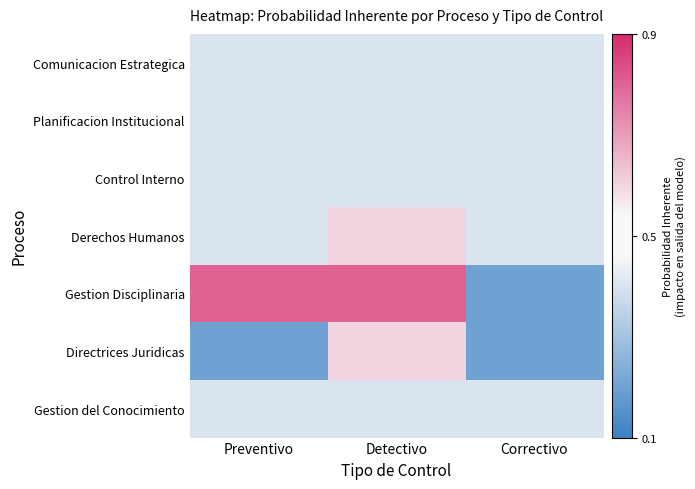

Reading left to right, extract all data points from this chart.

Comunicacion Estrategica: Preventivo=0.4	Detectivo=0.4	Correctivo=0.4
Planificacion Institucional: Preventivo=0.4	Detectivo=0.4	Correctivo=0.4
Control Interno: Preventivo=0.4	Detectivo=0.4	Correctivo=0.4
Derechos Humanos: Preventivo=0.4	Detectivo=0.6	Correctivo=0.4
Gestion Disciplinaria: Preventivo=0.8	Detectivo=0.8	Correctivo=0.2
Directrices Juridicas: Preventivo=0.2	Detectivo=0.6	Correctivo=0.2
Gestion del Conocimiento: Preventivo=0.4	Detectivo=0.4	Correctivo=0.4